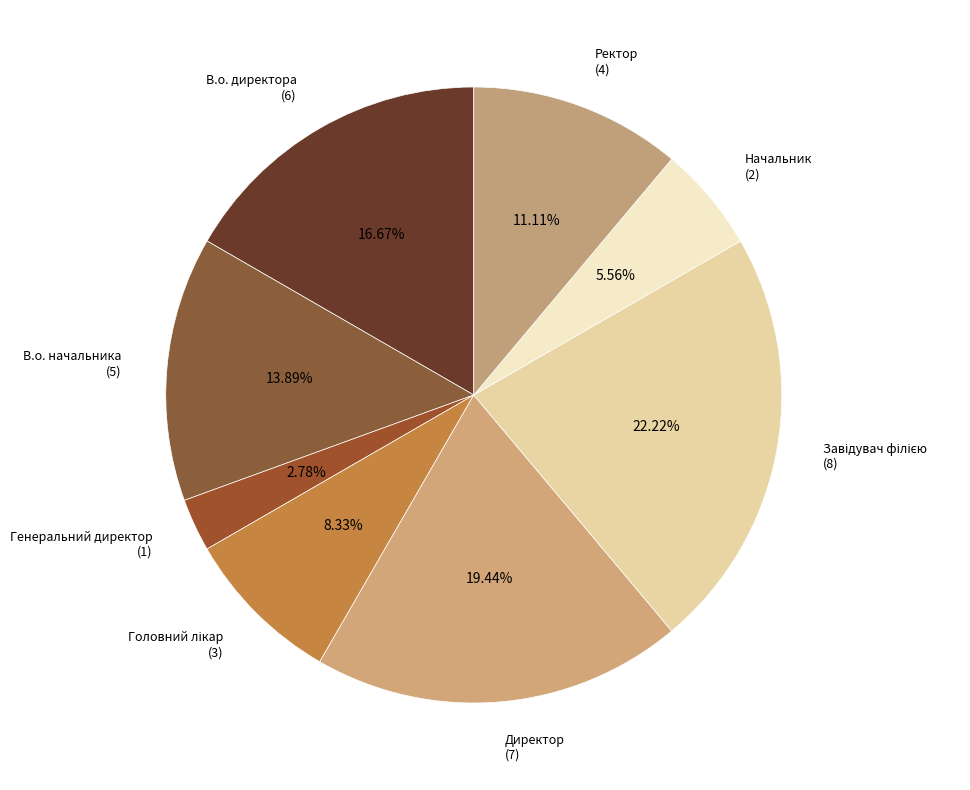

To the nearest percent, what percentage of the pie is Ректор?

11%